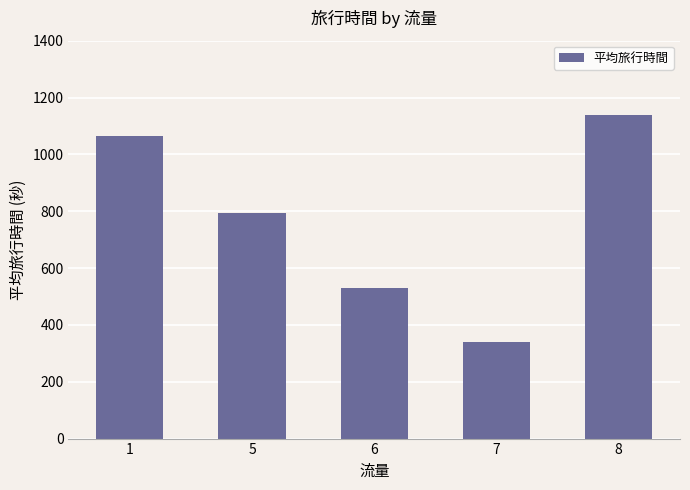

What is the value of the 4th bar from the left?

340.5